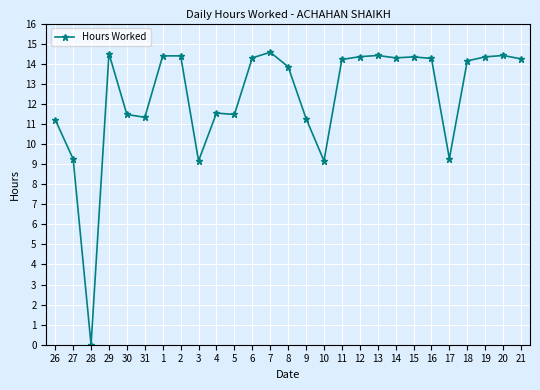

What is the change in value from 27 to 6?

+5.0